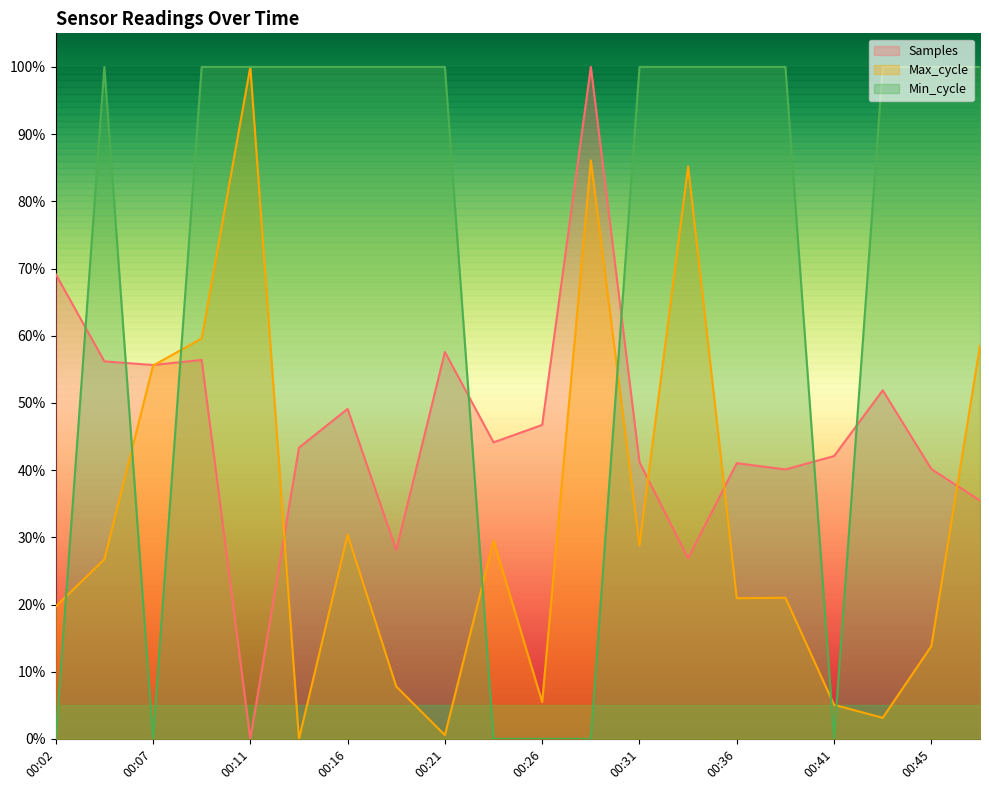

Count the number of categories in the chart.

20